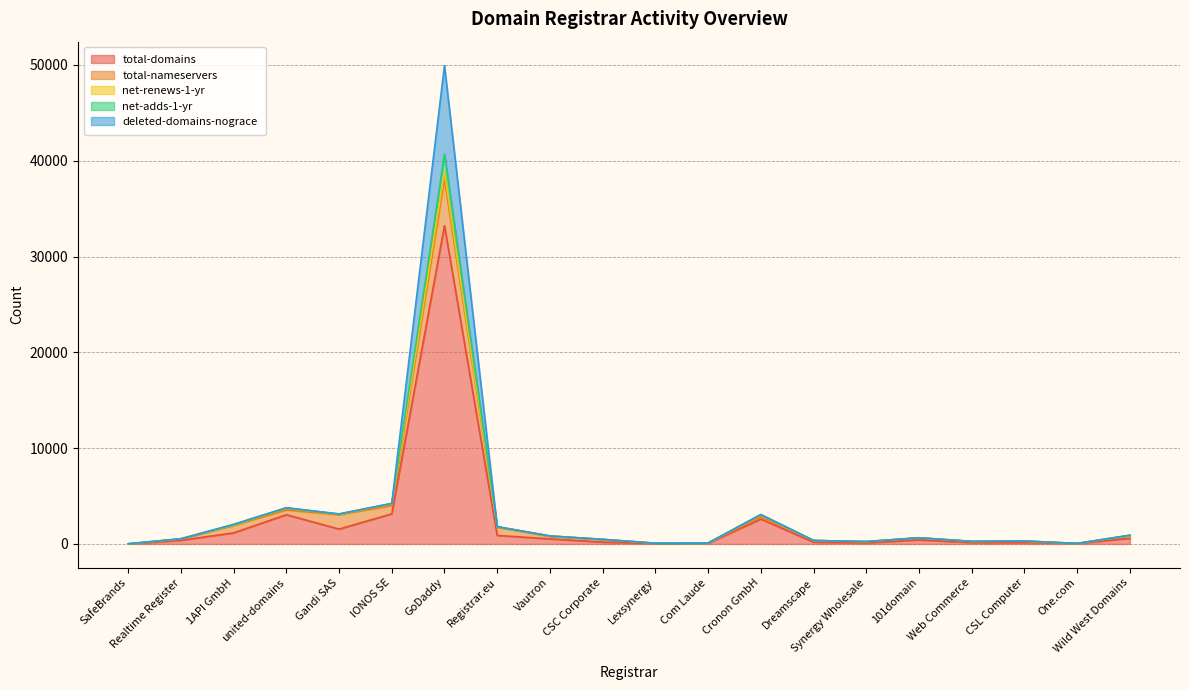

At which label does total-domains reach its peak?

GoDaddy